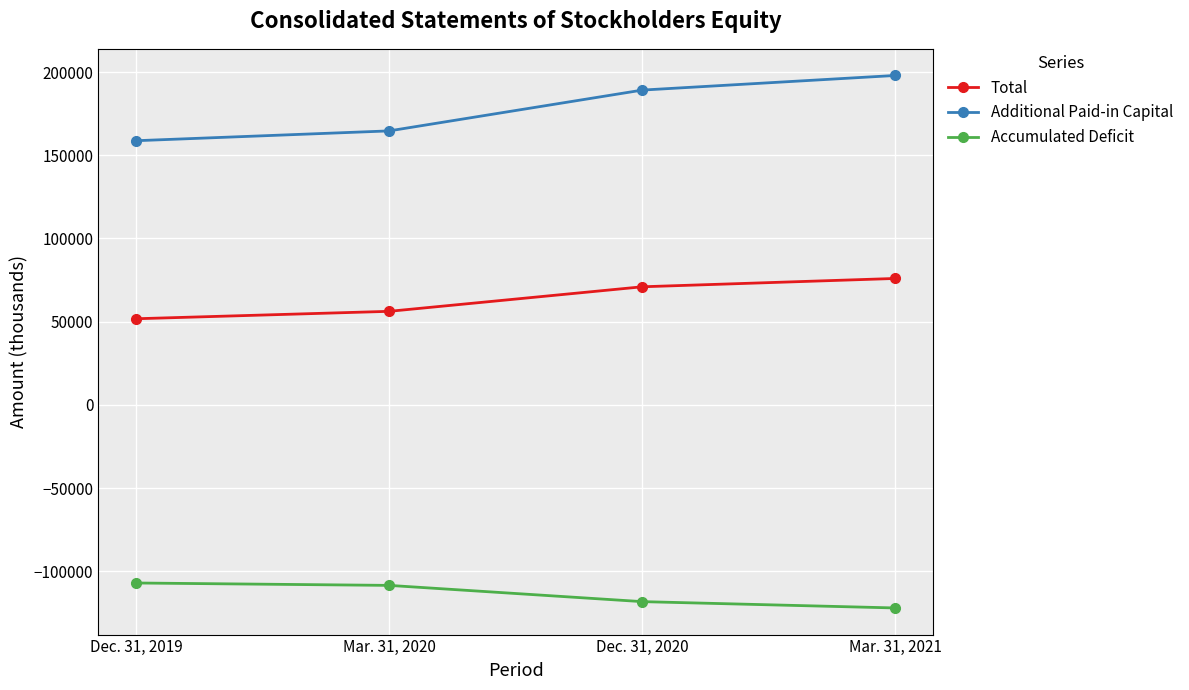

What is the spread (max minus min) of values at Mar. 31, 2021?

319976